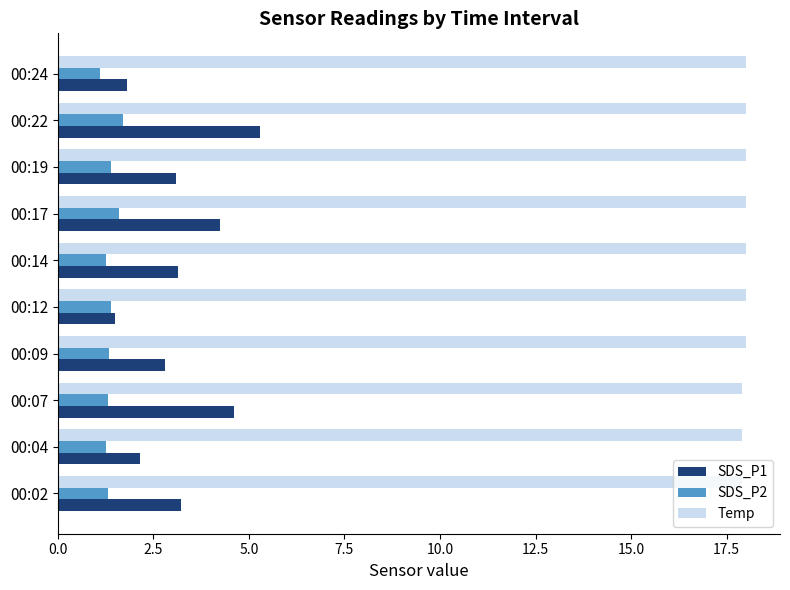

What is the sum of the SDS_P2 values at 00:24 and 00:19?

2.5